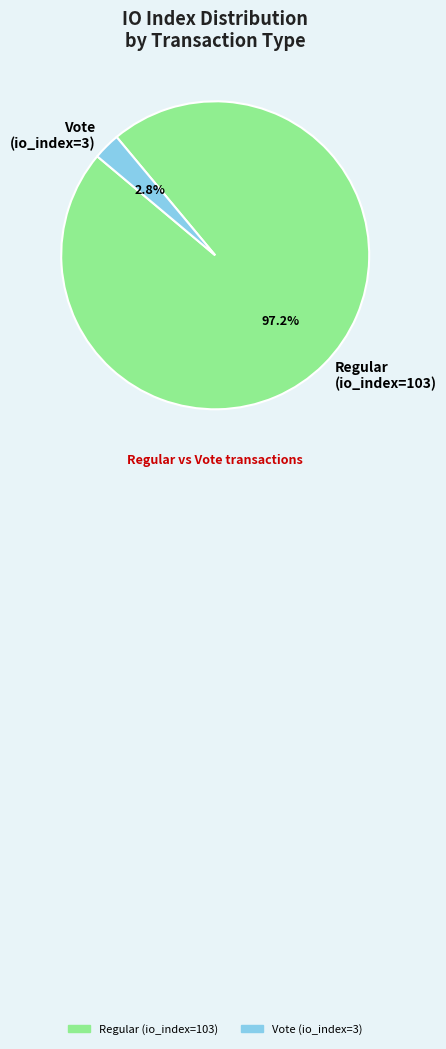

Which category has the smallest portion of the pie?

Vote (io_index=3)